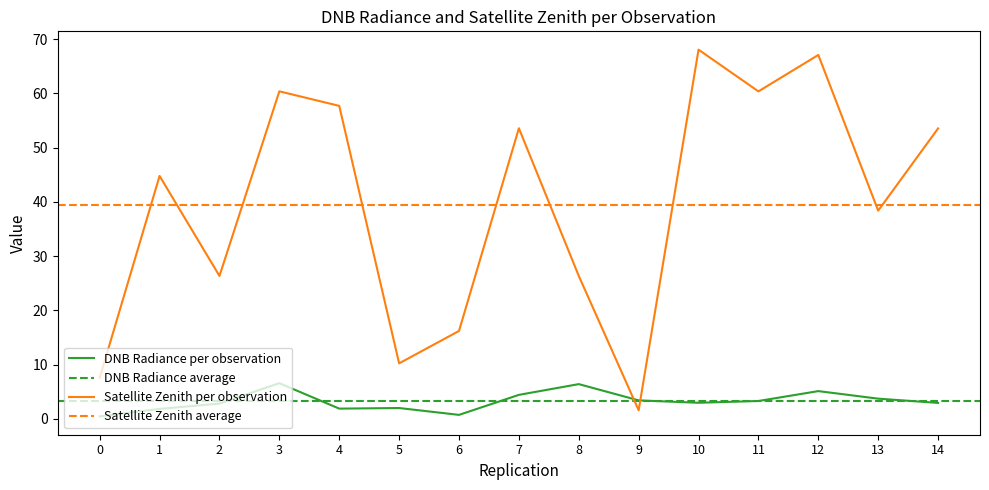

What is the lowest value of the Satellite Zenith per observation series?

1.6